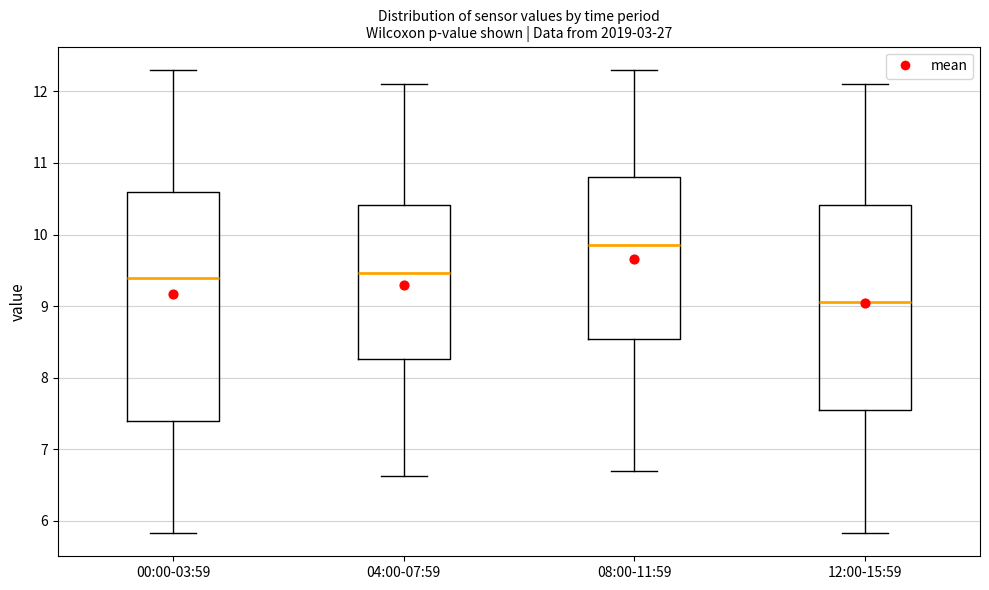

Where does the lower whisker of the box for 04:00-07:59 end on the y-axis? The values are not printed on the chart, so give them approximately, as read against the axis.

6.6